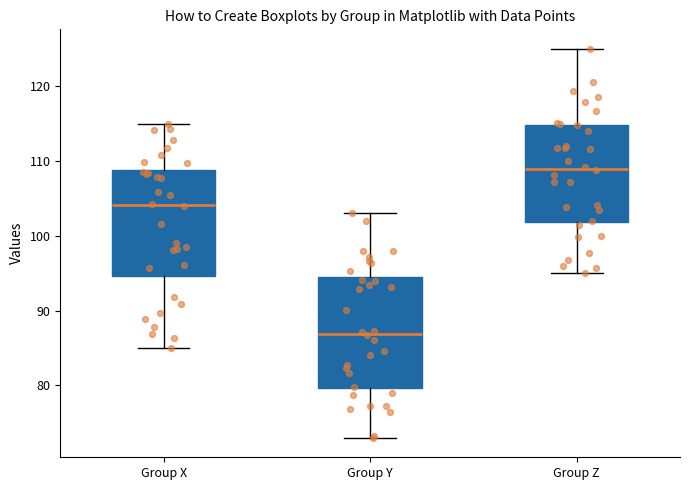

Which box's median line is the highest?

Group Z